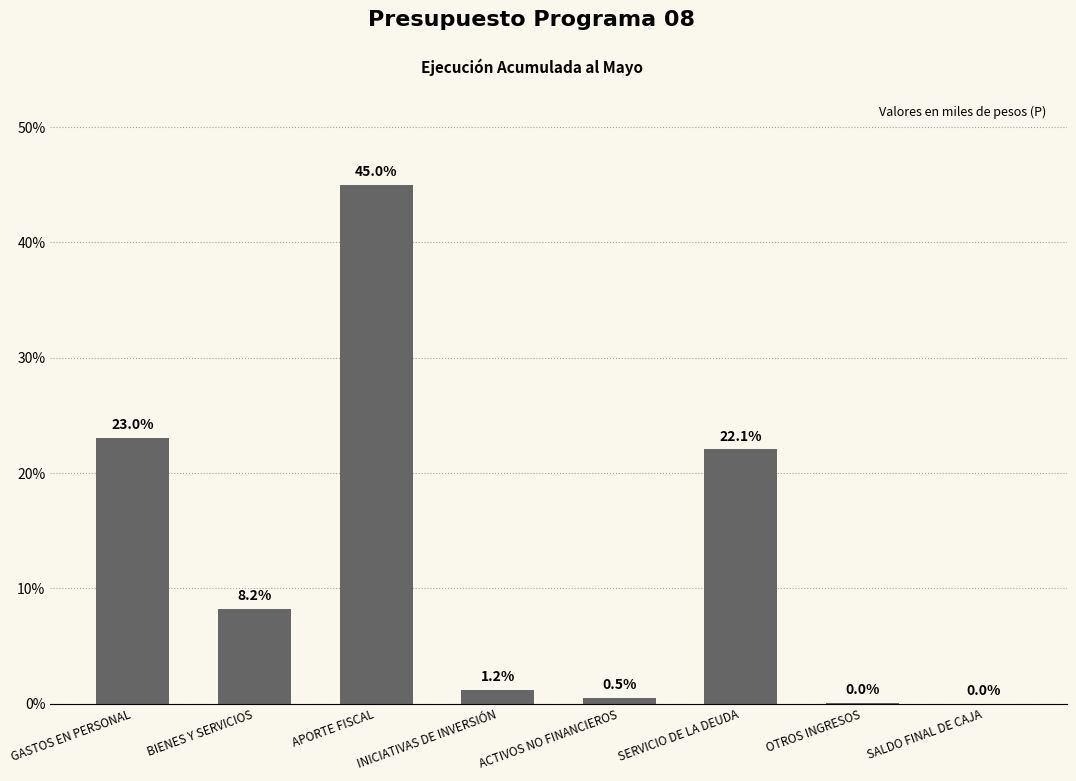

What value does the data have at INICIATIVAS DE INVERSIÓN?

1.2